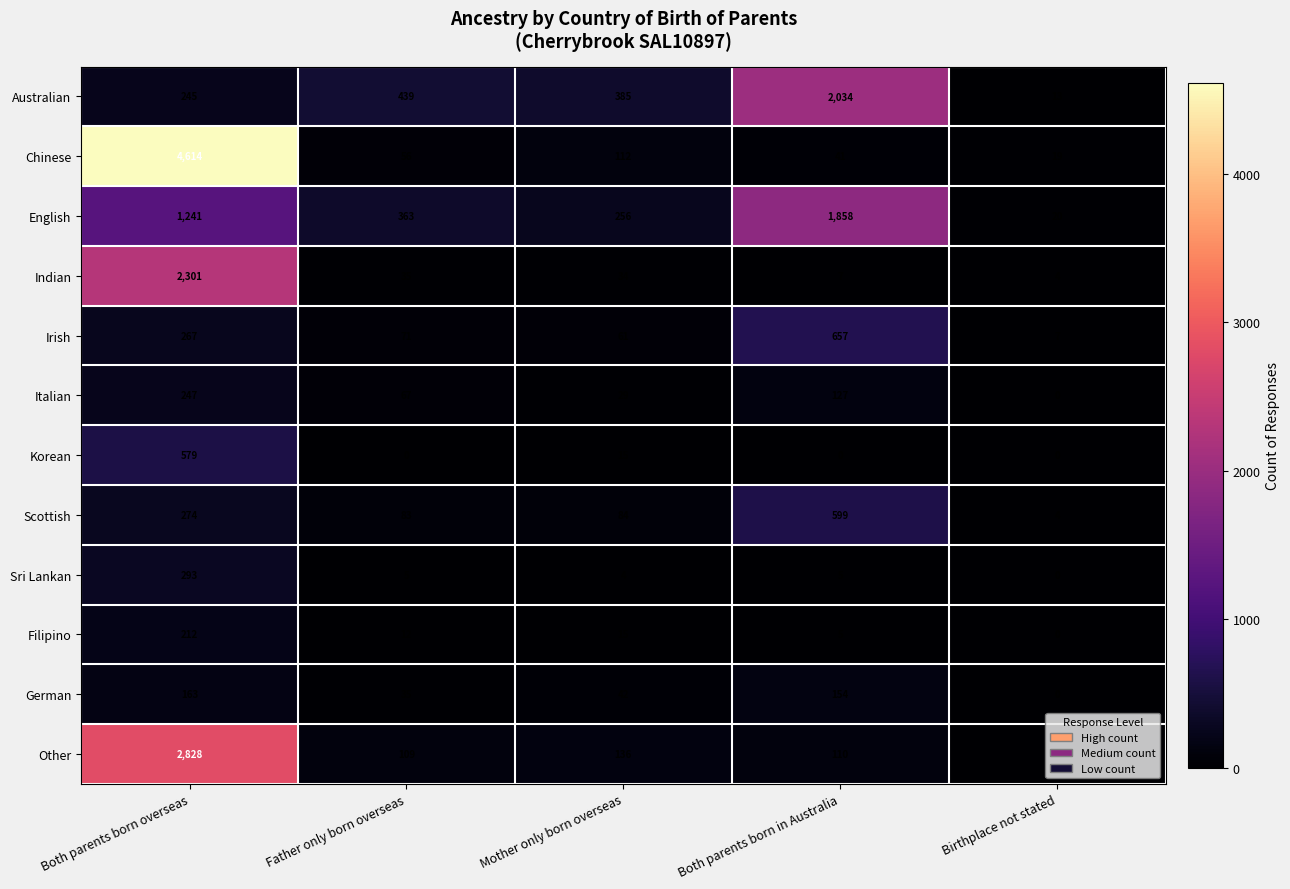

Rank the categories by Chinese value from highest to lowest.

Both parents born overseas, Mother only born overseas, Father only born overseas, Both parents born in Australia, Birthplace not stated